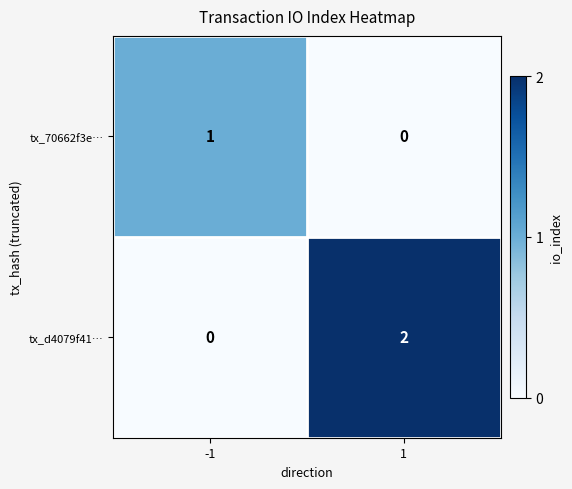

What is the spread (max minus min) of values at 1?

2